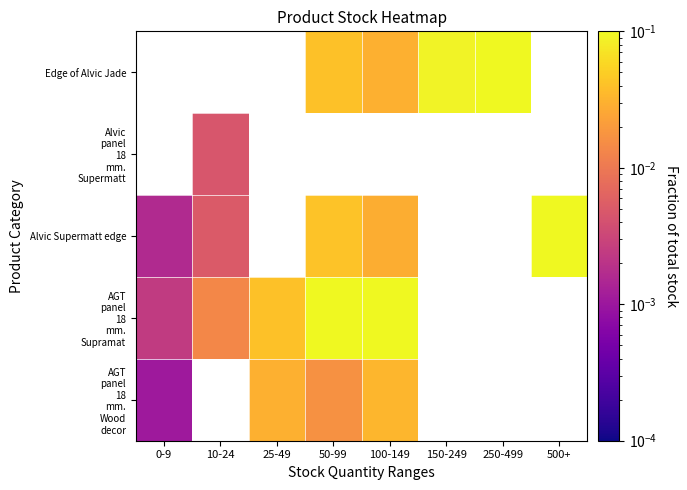

At which category does the chart reach its peak across all series?

500+